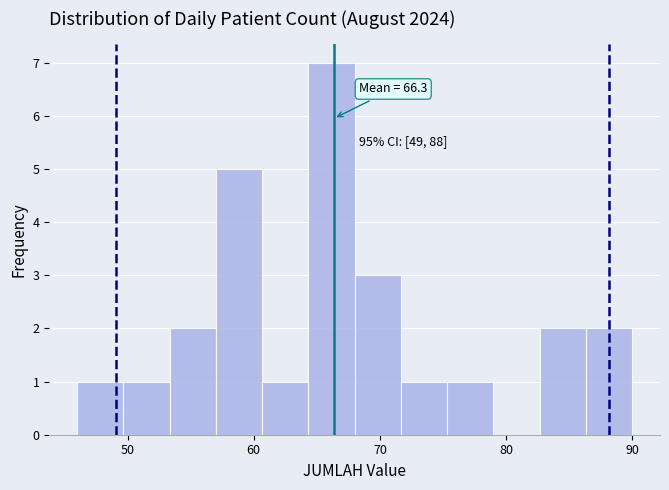

Read against the x-axis, roughly where is the centre of the tallest bar?

66